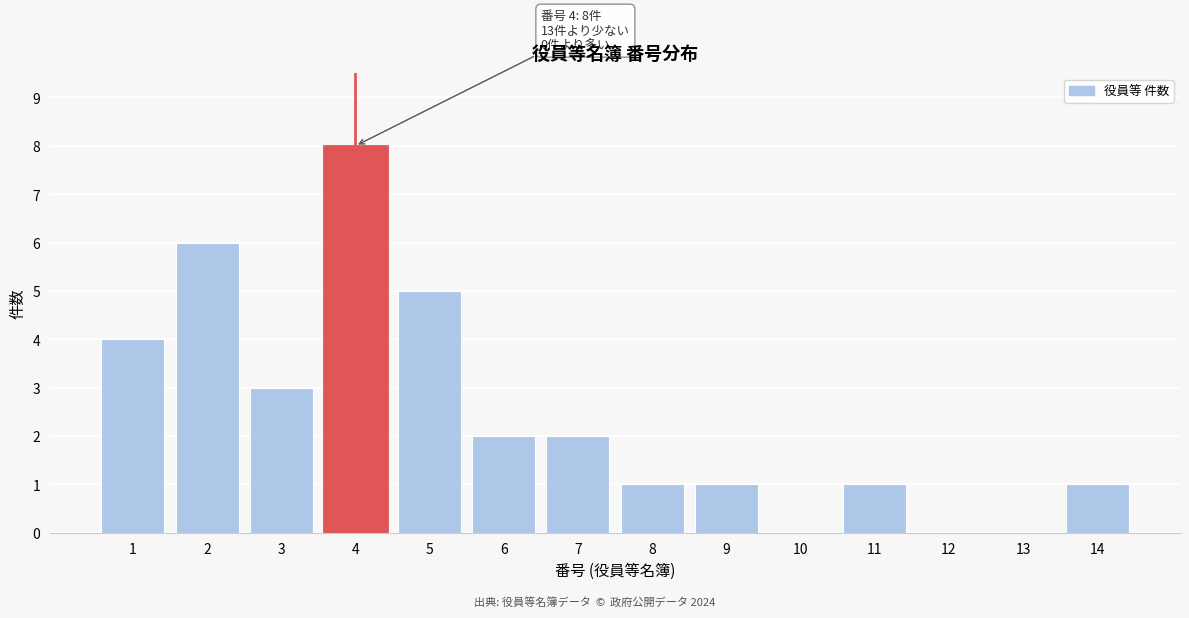

Reading left to right, what are all the values shown in this chart?

1=4	2=6	3=3	4=8	5=5	6=2	7=2	8=1	9=1	10=0	11=1	12=0	13=0	14=1